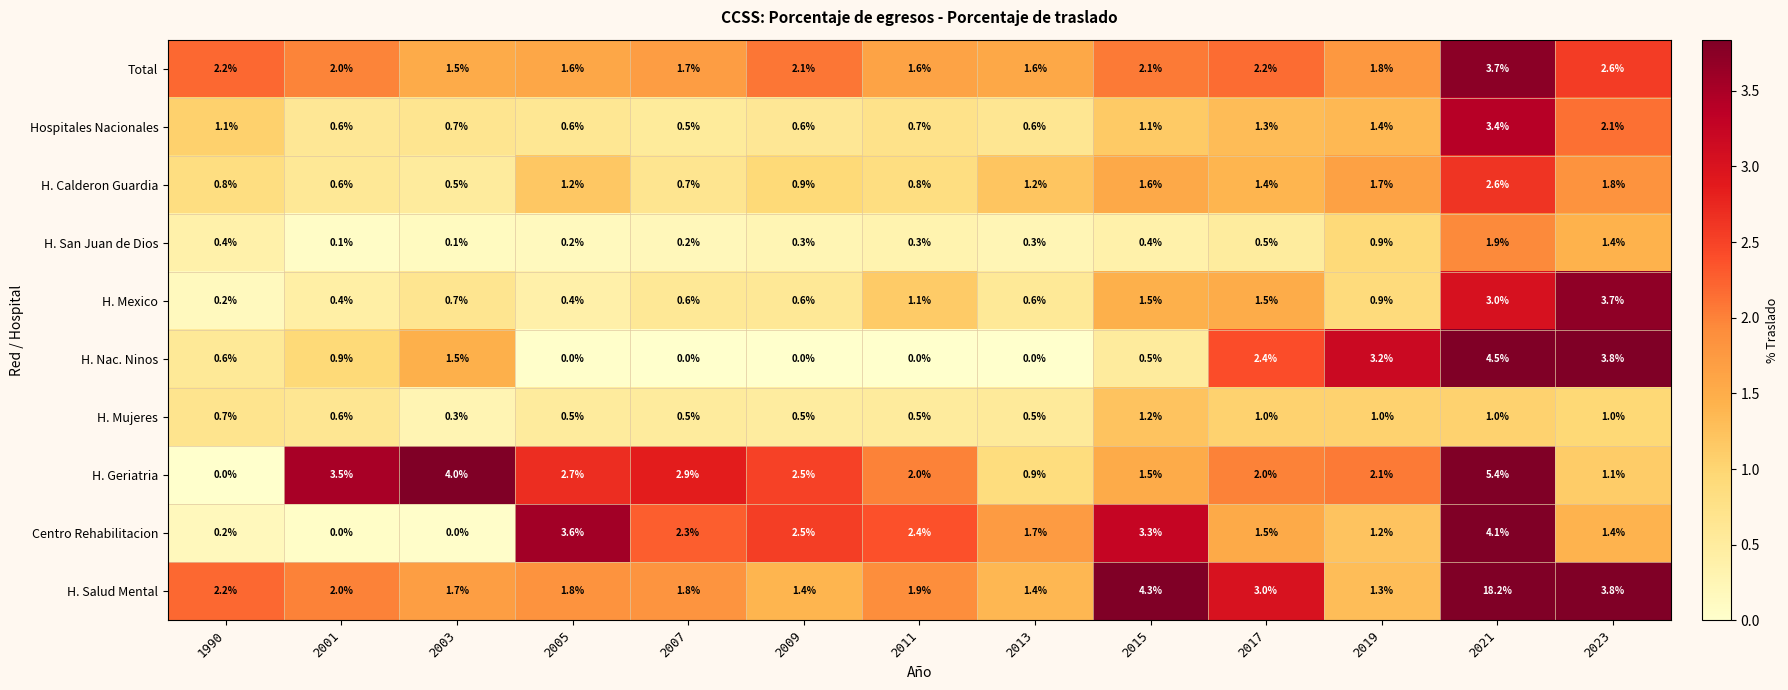

Which series changed the most between 2017 and 2019?

H. Salud Mental